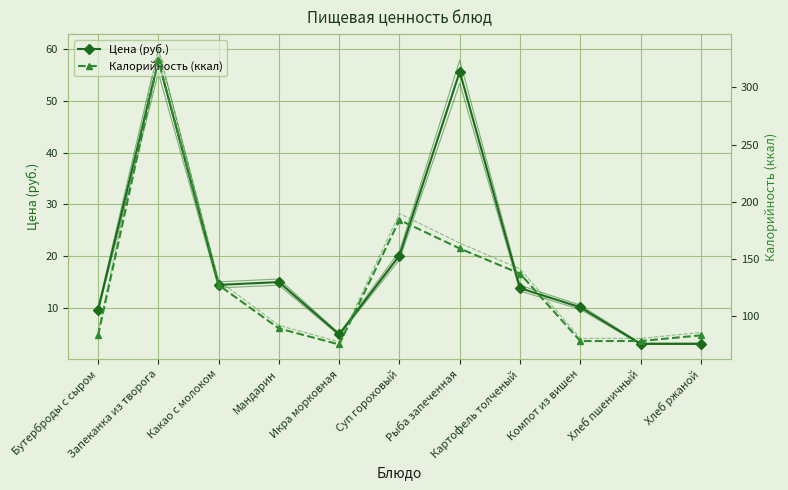

At which category does the chart reach its peak across all series?

Запеканка из творога